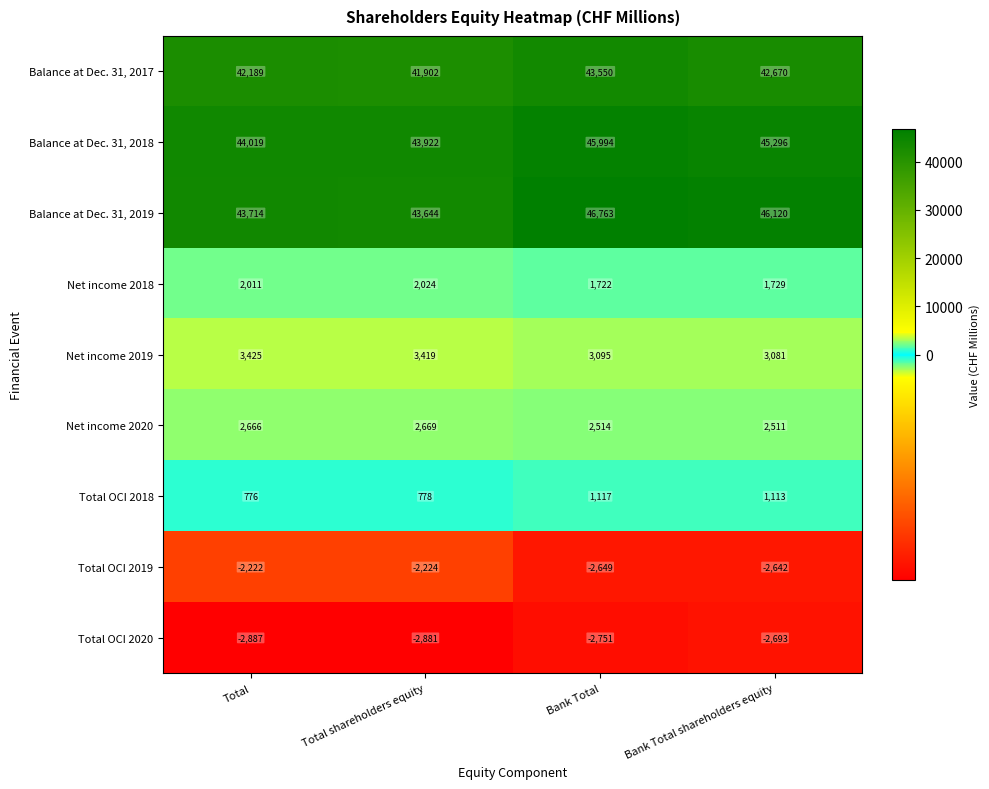

How many data points does each series have?

4